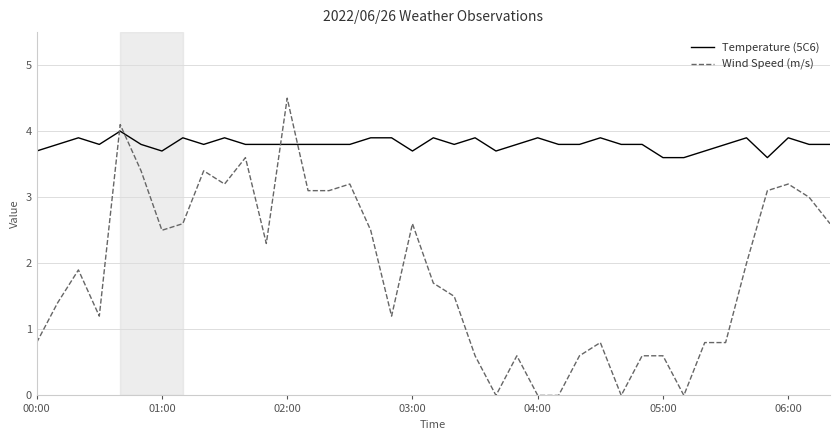

What is the minimum value for Temperature (5C6)?

3.6